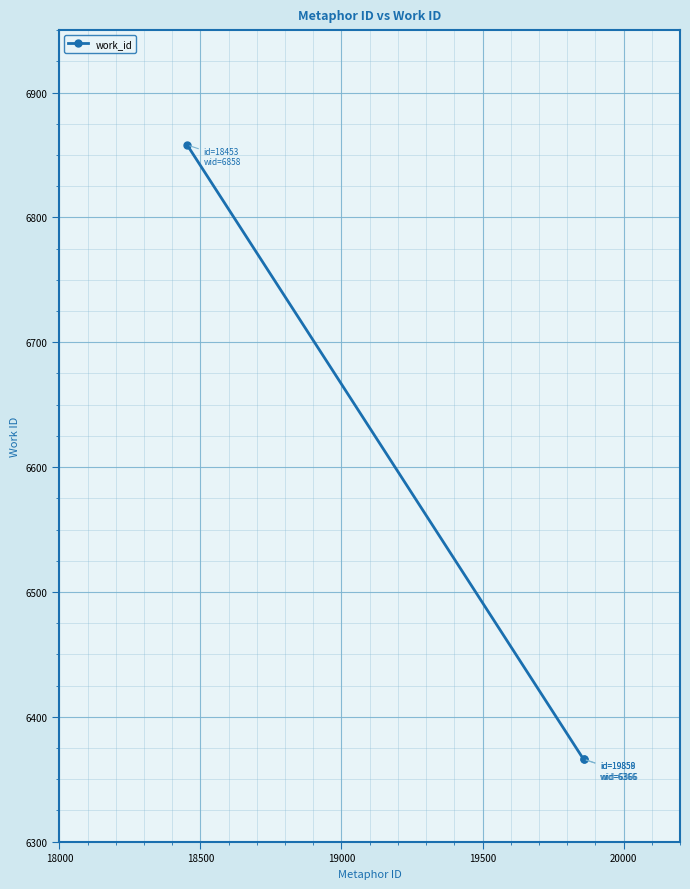

Reading left to right, what are all the values shown in this chart?

6858	6366	6366